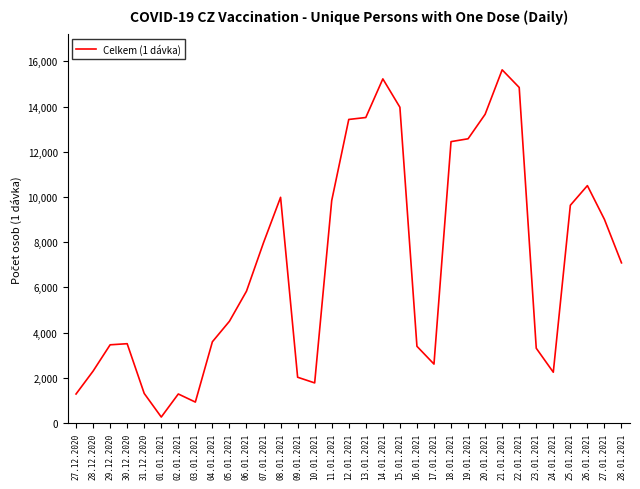

What is the difference between the maximum and minimum values?

15363